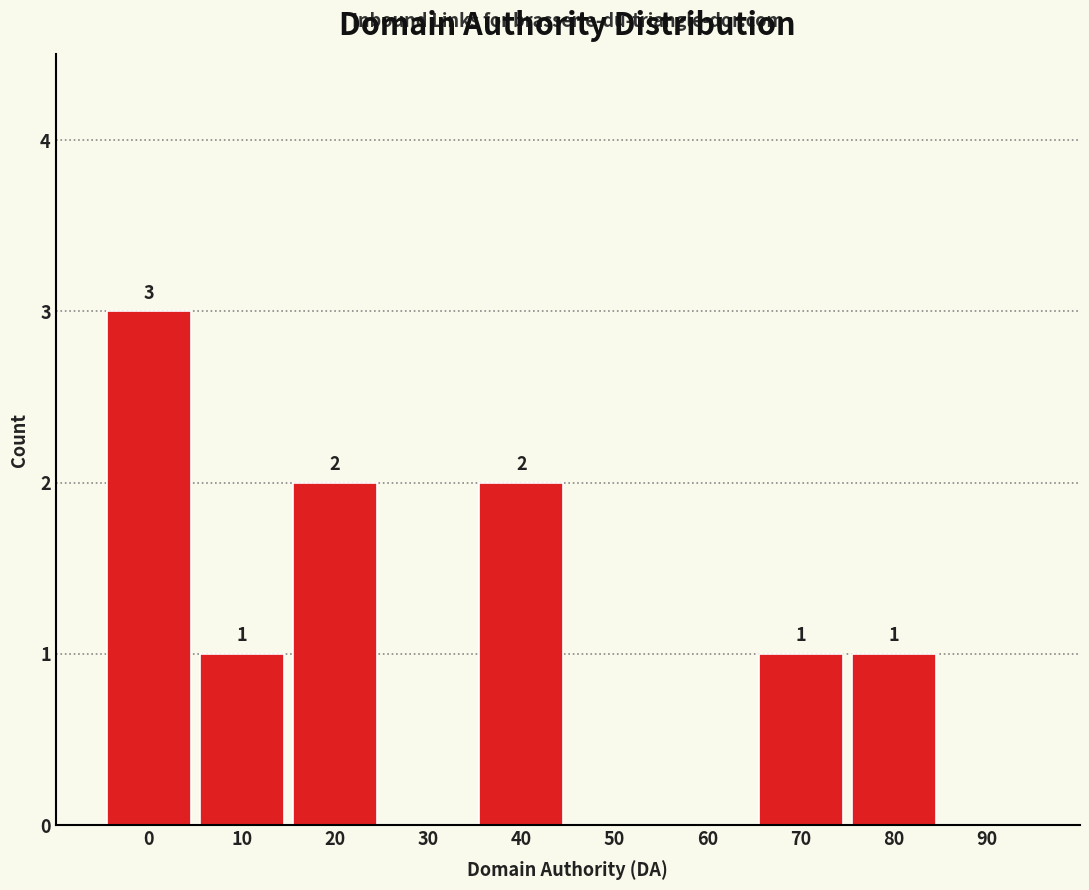

Reading left to right, extract all data points from this chart.

0=3	10=1	20=2	30=0	40=2	50=0	60=0	70=1	80=1	90=0